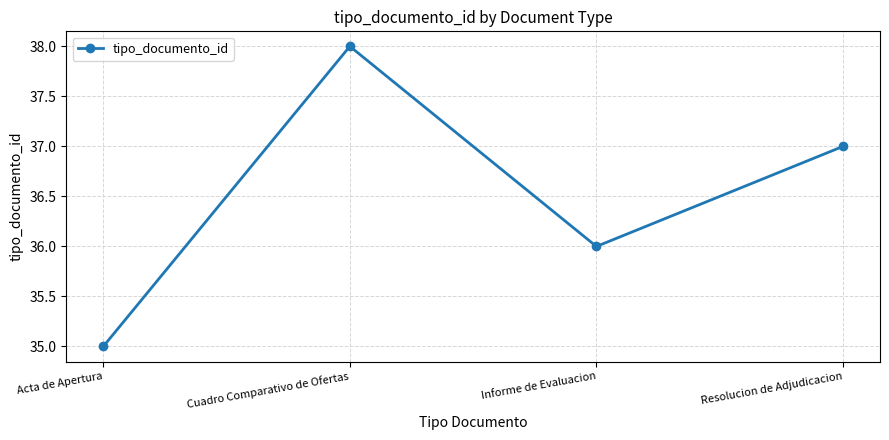

The value at Cuadro Comparativo de Ofertas is 50. True or false?

False